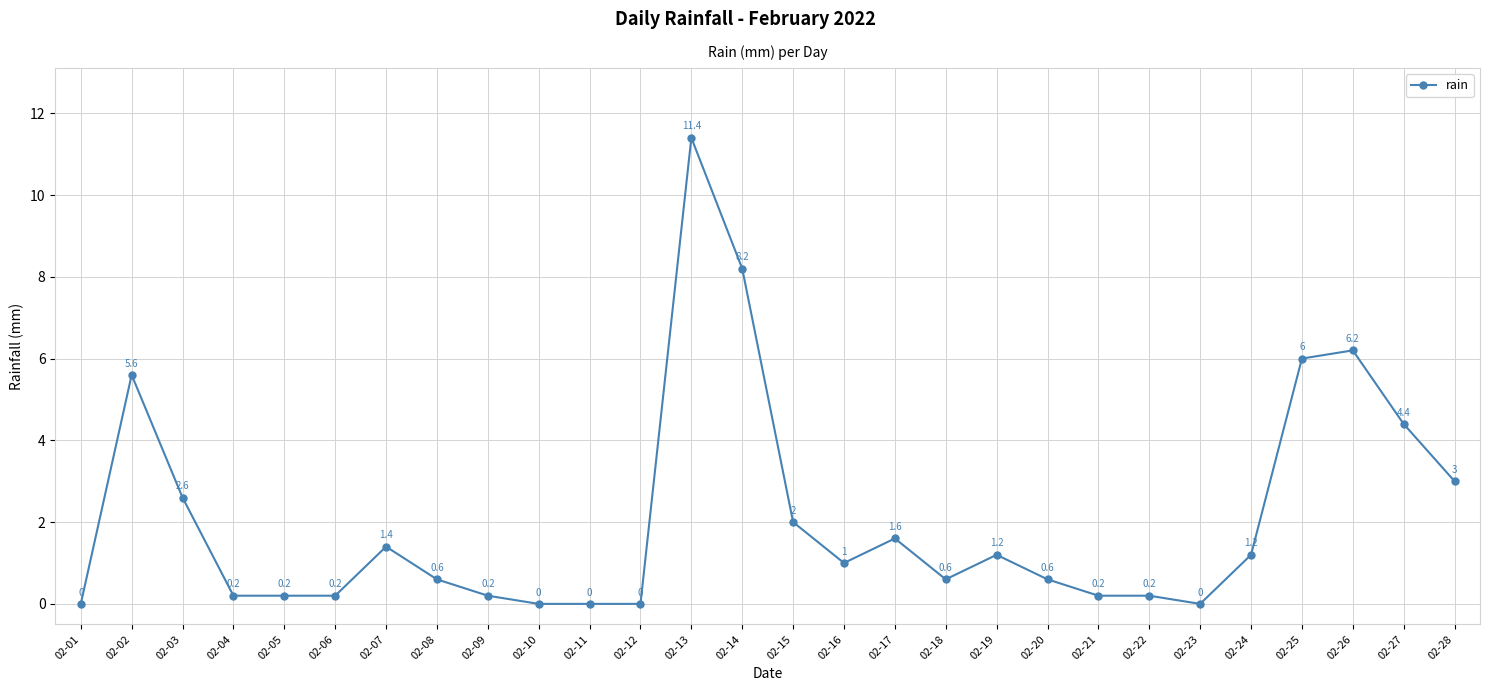

What is the change in value from 02-13 to 02-21?

-11.2